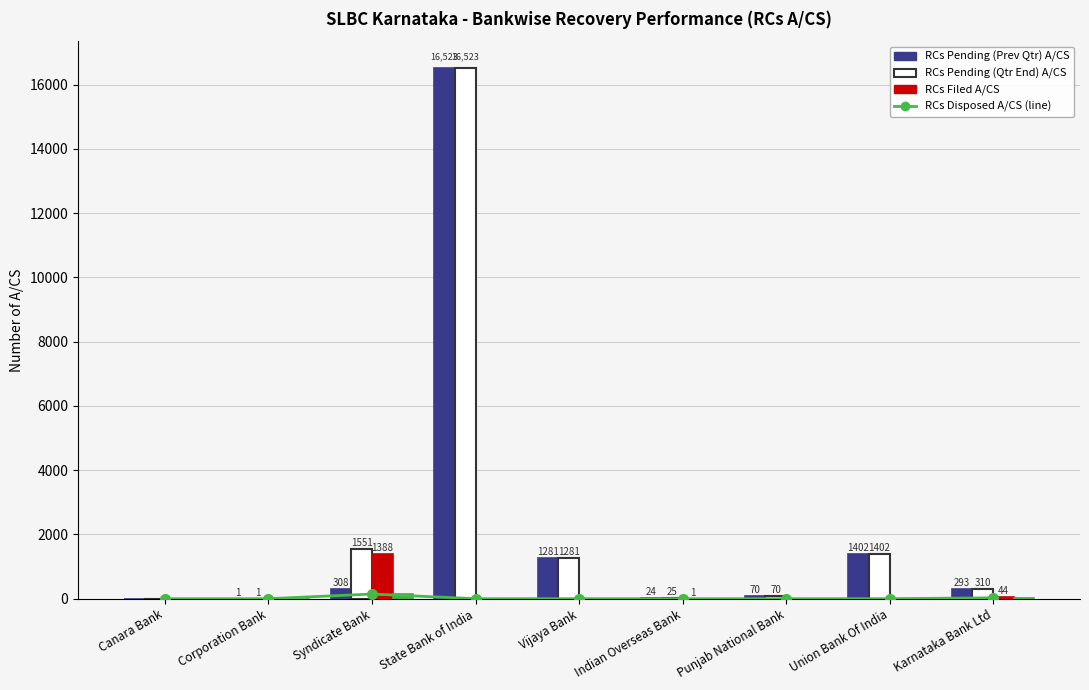

Which has a higher value, Indian Overseas Bank or Corporation Bank?

Indian Overseas Bank